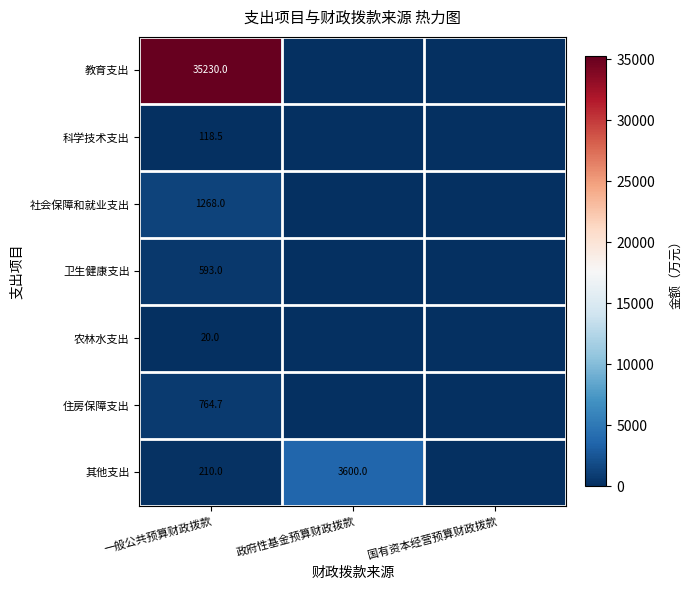

Is it true that 社会保障和就业支出 equals 1268.0 at 一般公共预算财政拨款?

True